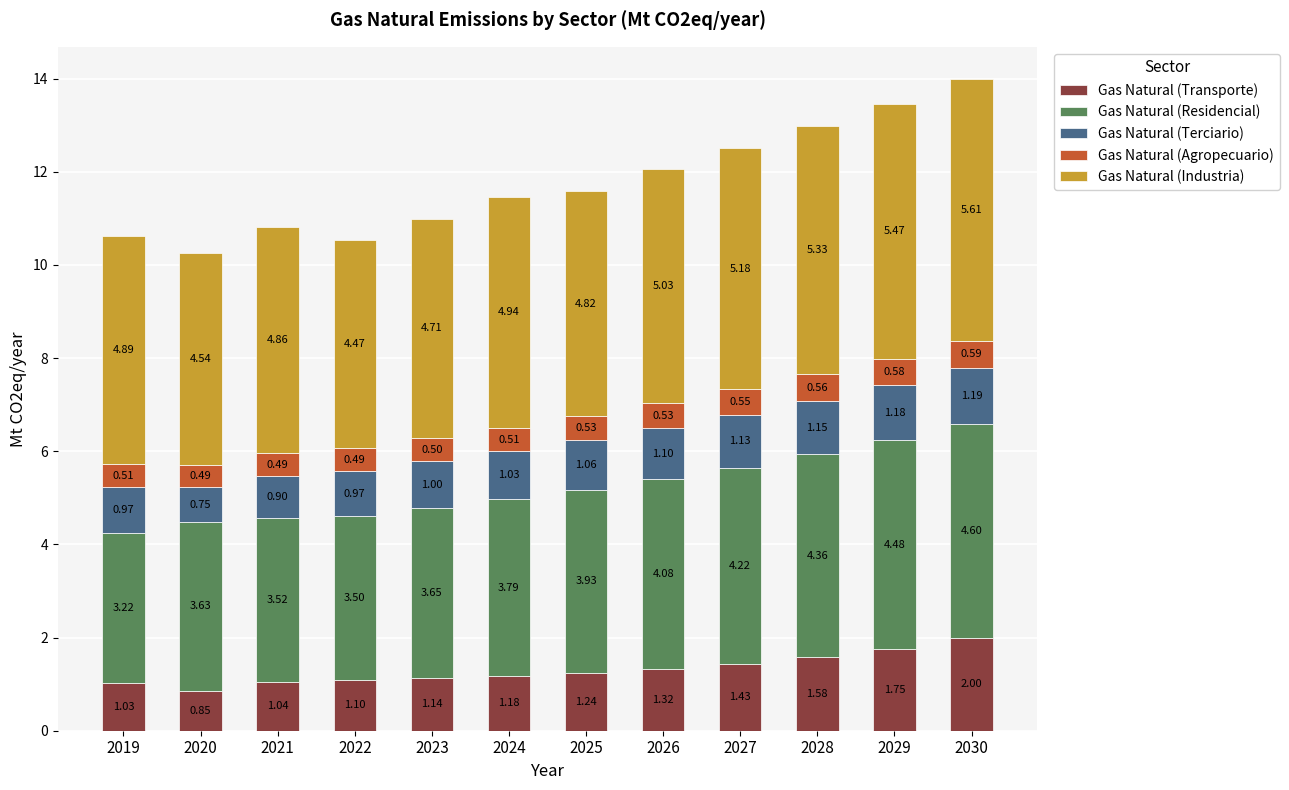

What is the total value across all series at 2028?

13.0